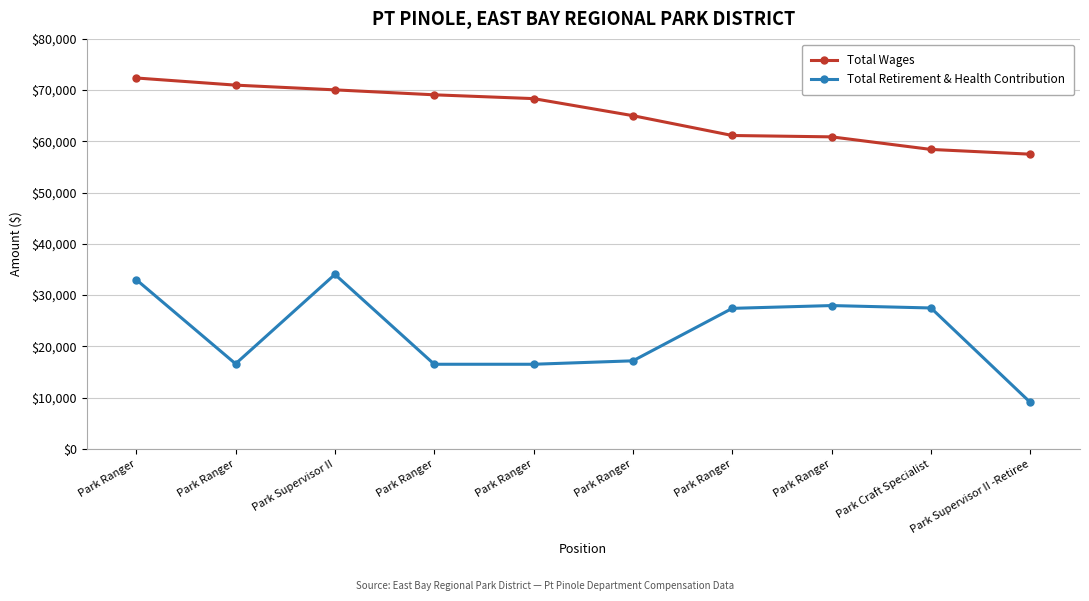

What are all the series names shown in the legend?

Total Wages, Total Retirement & Health Contribution